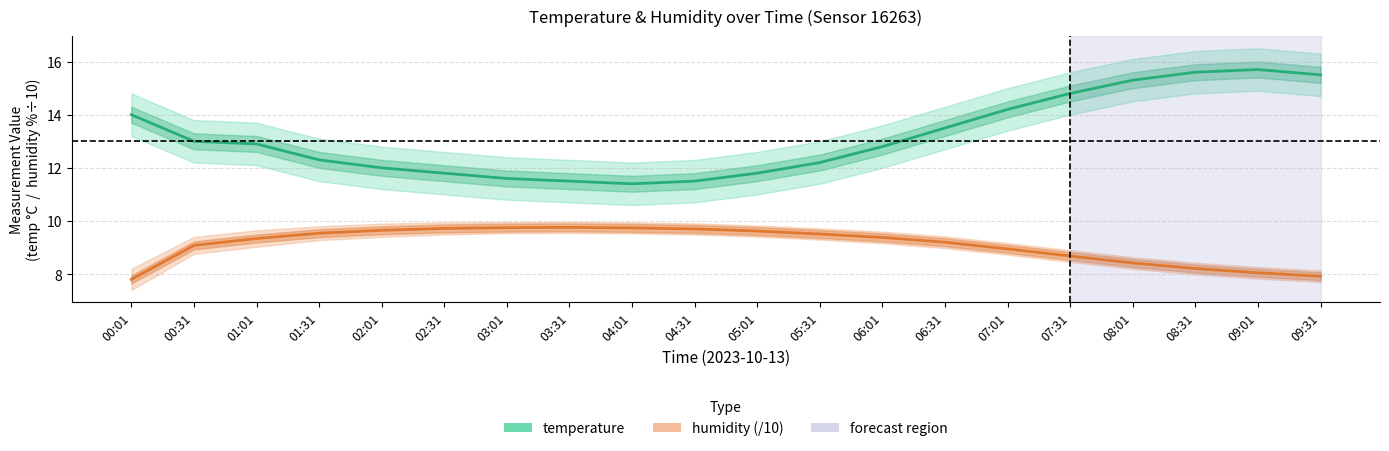

True or false: temperature and humidity (/10) cross at least once.

False